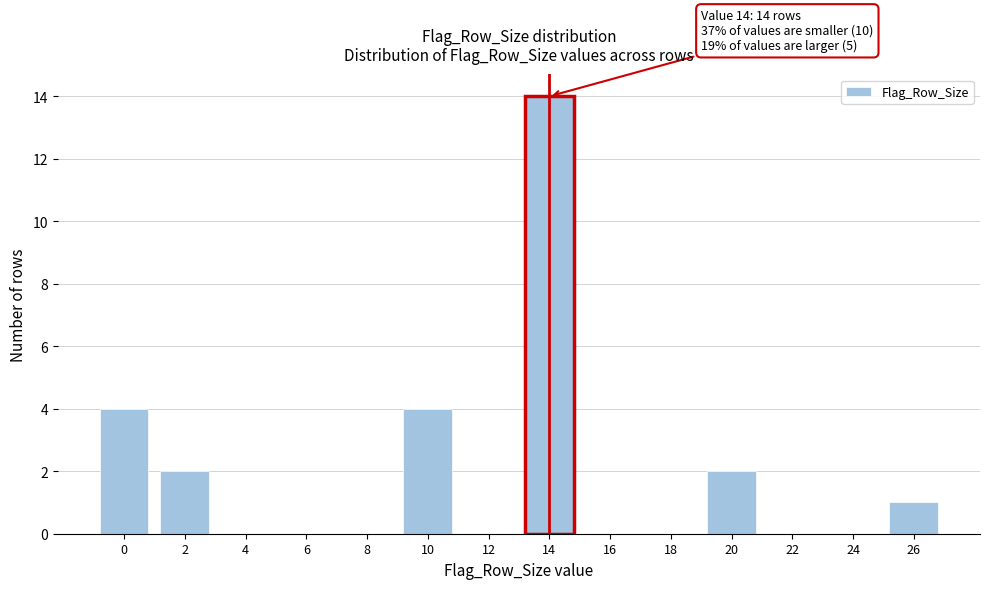

Reading right to left, list all the values displayed in this chart.

26=1	24=0	22=0	20=2	18=0	16=0	14=14	12=0	10=4	8=0	6=0	4=0	2=2	0=4